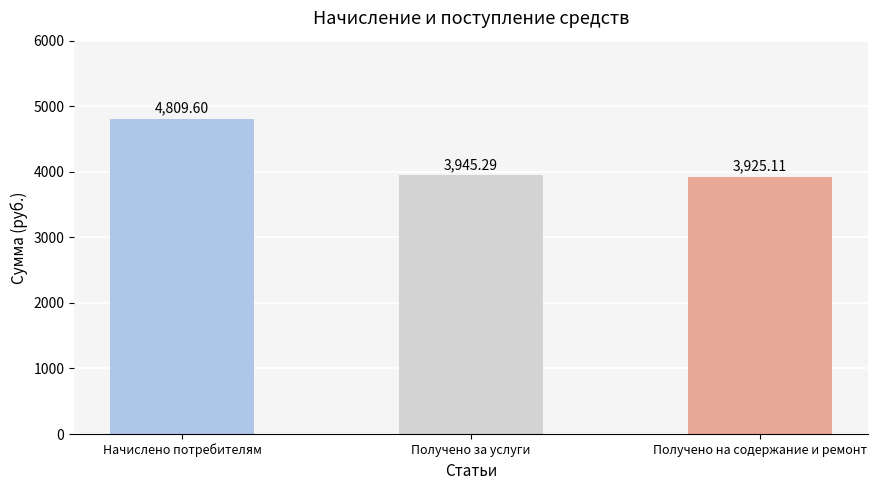

The value at Получено за услуги is 3945.3. True or false?

True